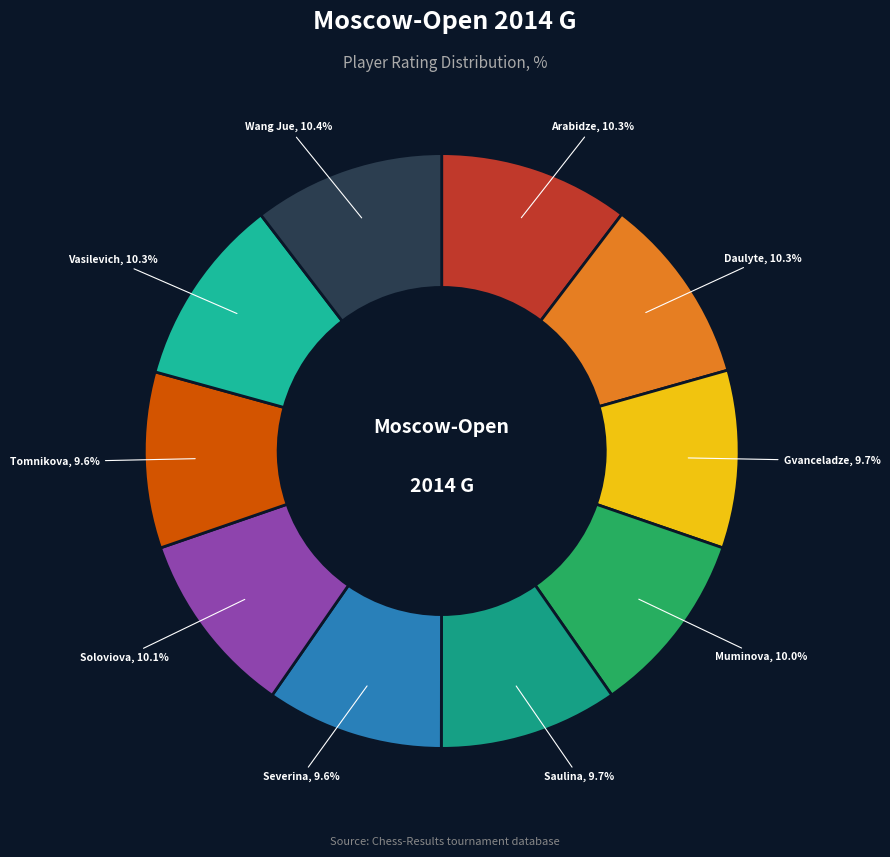

Is Gvanceladze the majority of the pie?

No